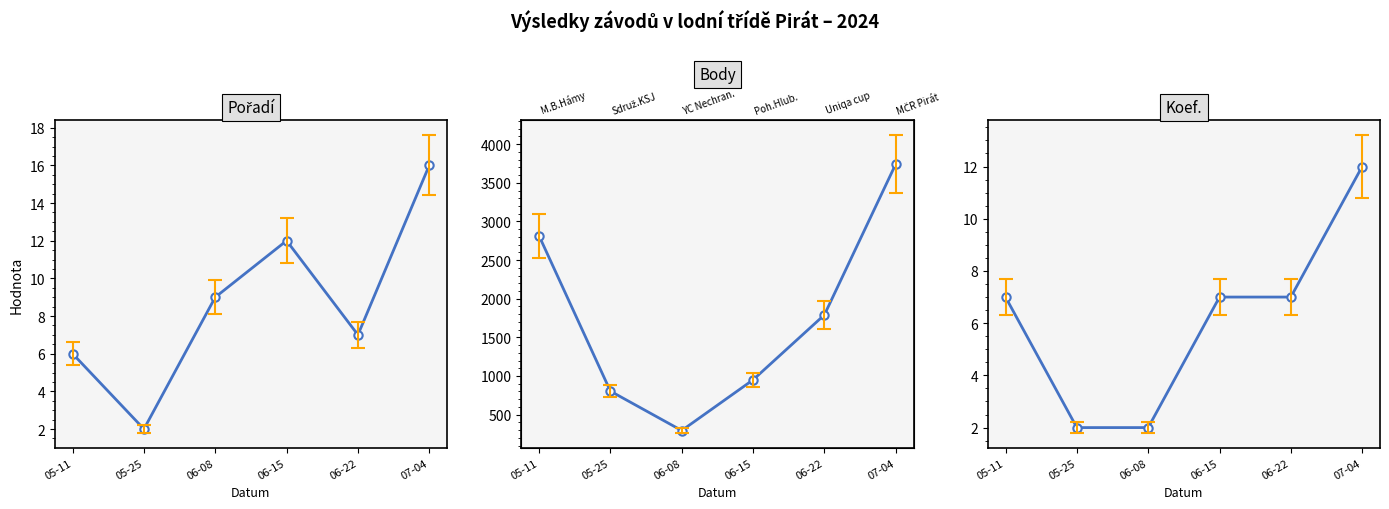

Reading right to left, extract all data points from this chart.

Pořadí: 07-04=16	06-22=7	06-15=12	06-08=9	05-25=2	05-11=6
Body: 07-04=3742	06-22=1791	06-15=950	06-08=294	05-25=804	05-11=2814
Koef.: 07-04=12	06-22=7	06-15=7	06-08=2	05-25=2	05-11=7